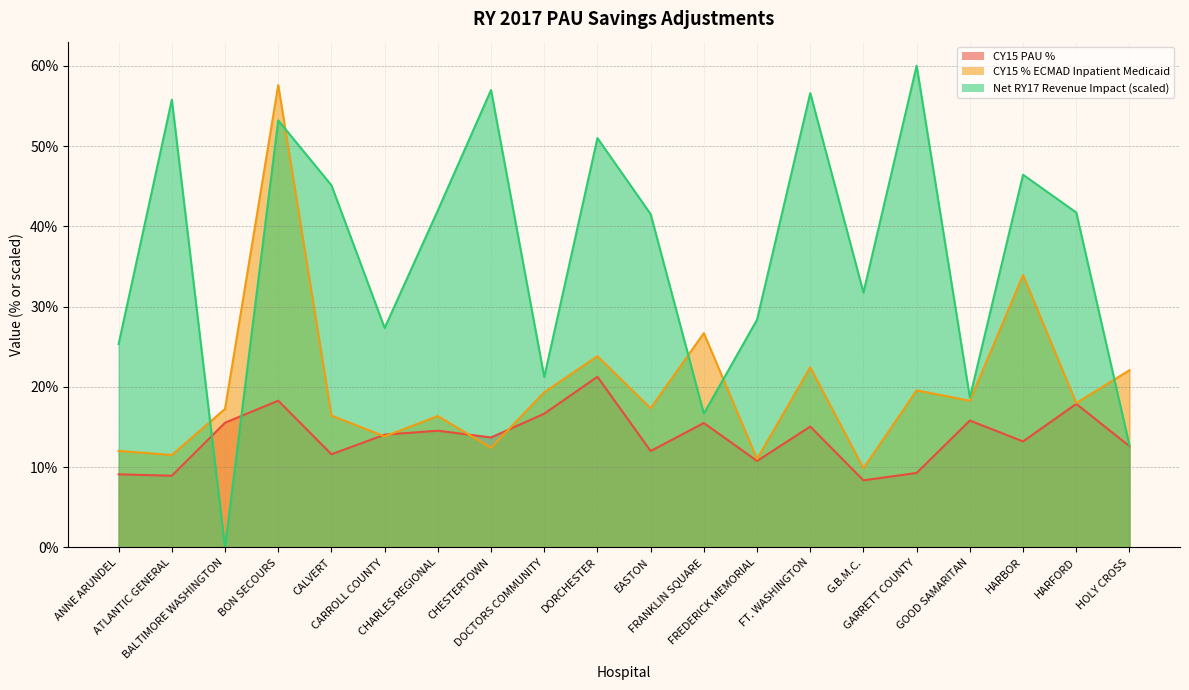

Reading right to left, transcribe all the data shown in this chart.

CY15 PAU %: 0.1	0.2	0.1	0.2	0.1	0.1	0.2	0.1	0.2	0.1	0.2	0.2	0.1	0.1	0.1	0.1	0.2	0.2	0.1	0.1
CY15 % ECMAD Inpatient Medicaid: 0.2	0.2	0.3	0.2	0.2	0.1	0.2	0.1	0.3	0.2	0.2	0.2	0.1	0.2	0.1	0.2	0.6	0.2	0.1	0.1
Net RY17 Revenue Impact: 0.1	0.4	0.5	0.2	0.6	0.3	0.6	0.3	0.2	0.4	0.5	0.2	0.6	0.4	0.3	0.5	0.5	0.0	0.6	0.3